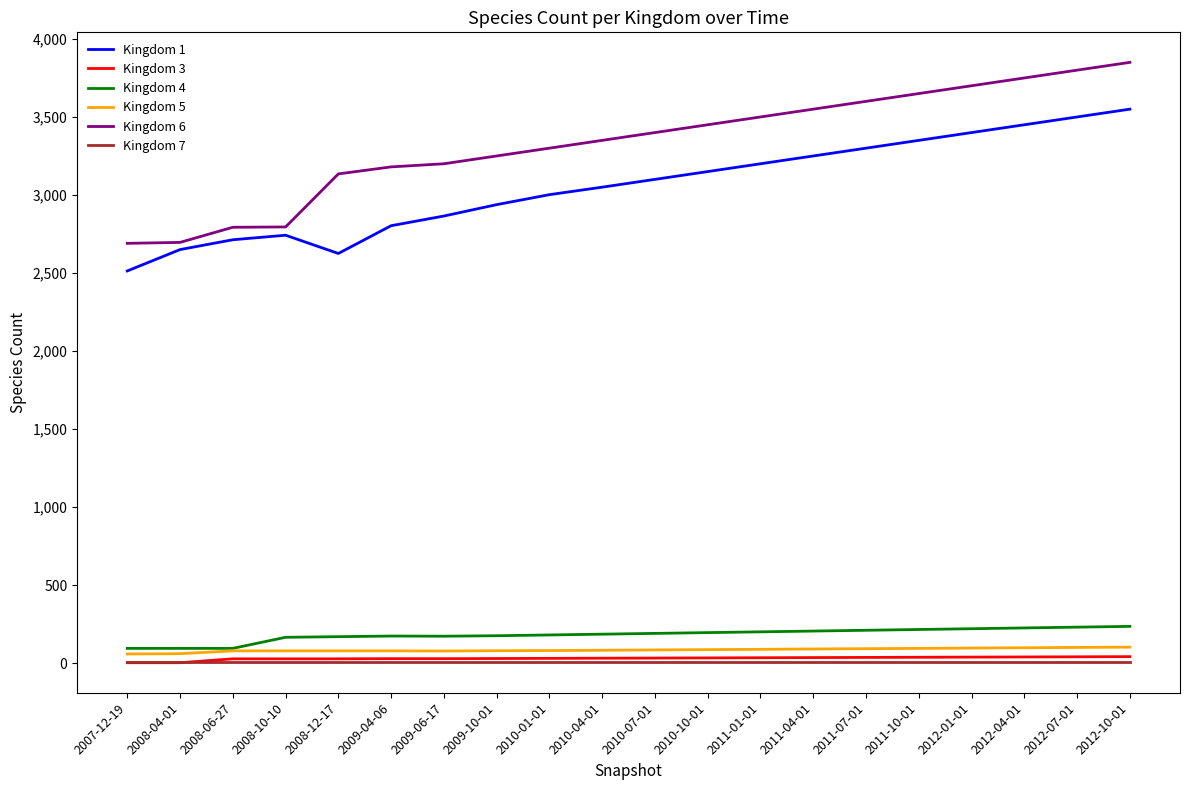

Is this an area chart (filled region under the line)?

No